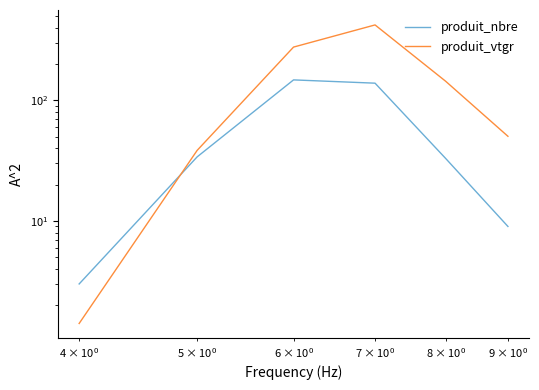

Rank the series by their maximum value, from highest to lowest.

produit_vtgr, produit_nbre